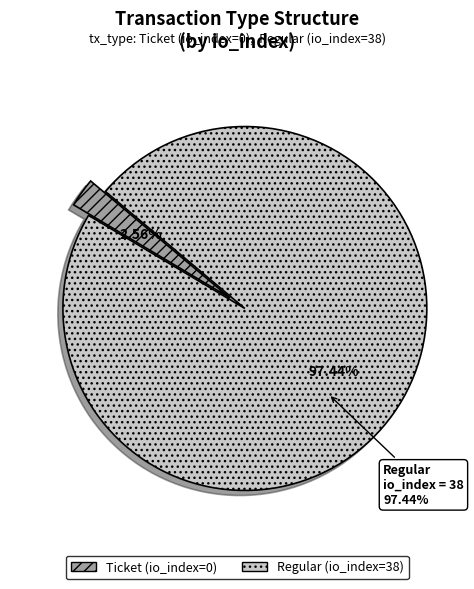

How many slices are in this pie chart?

2